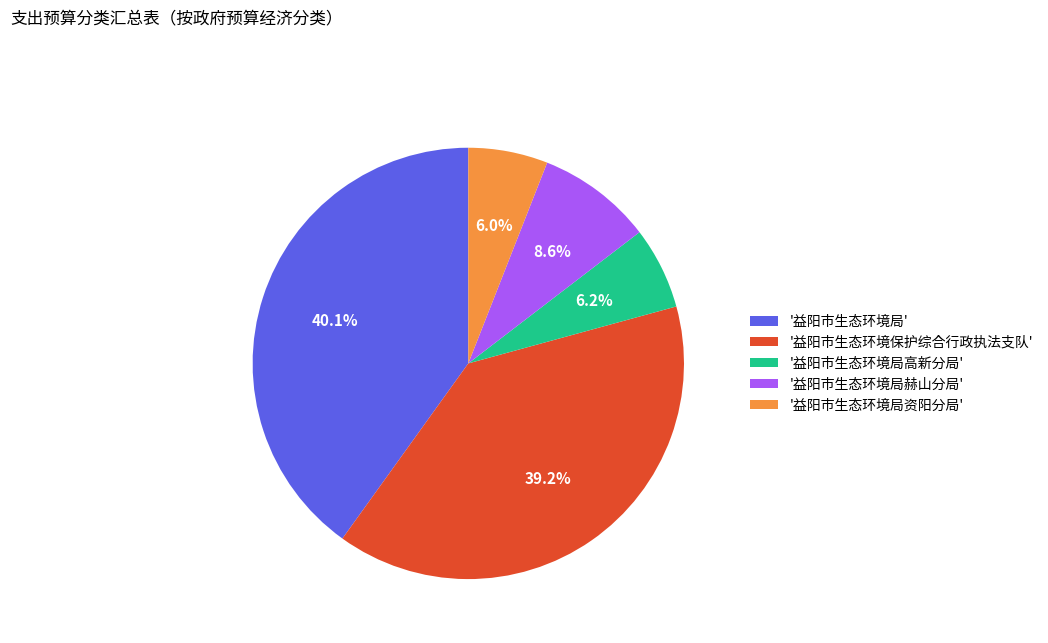

How many slices are in this pie chart?

5